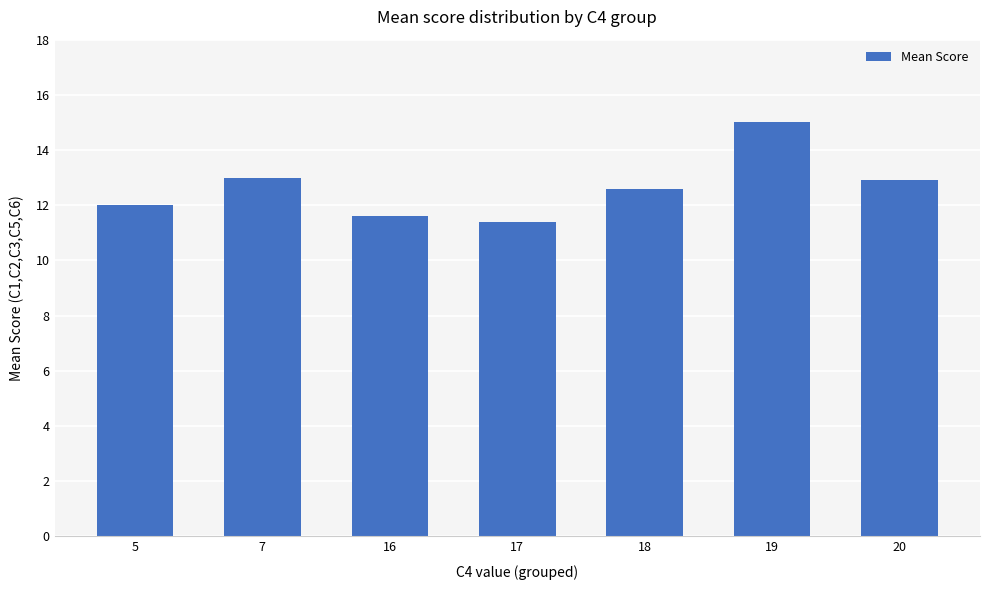

The chart shows a value of 21.6 at 7. True or false?

False